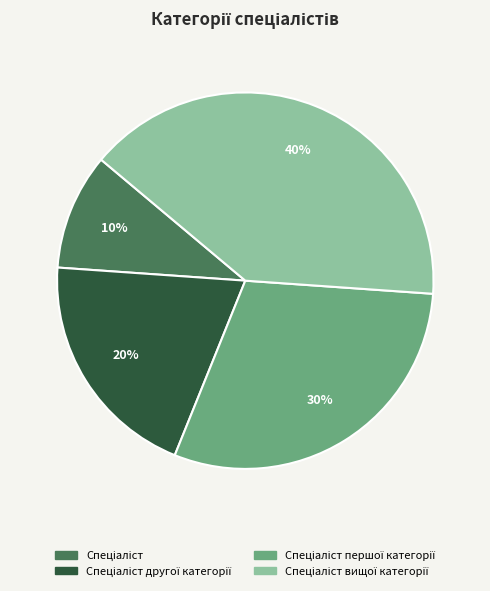

To the nearest percent, what is the difference between the largest and smallest slice percentages?

30%